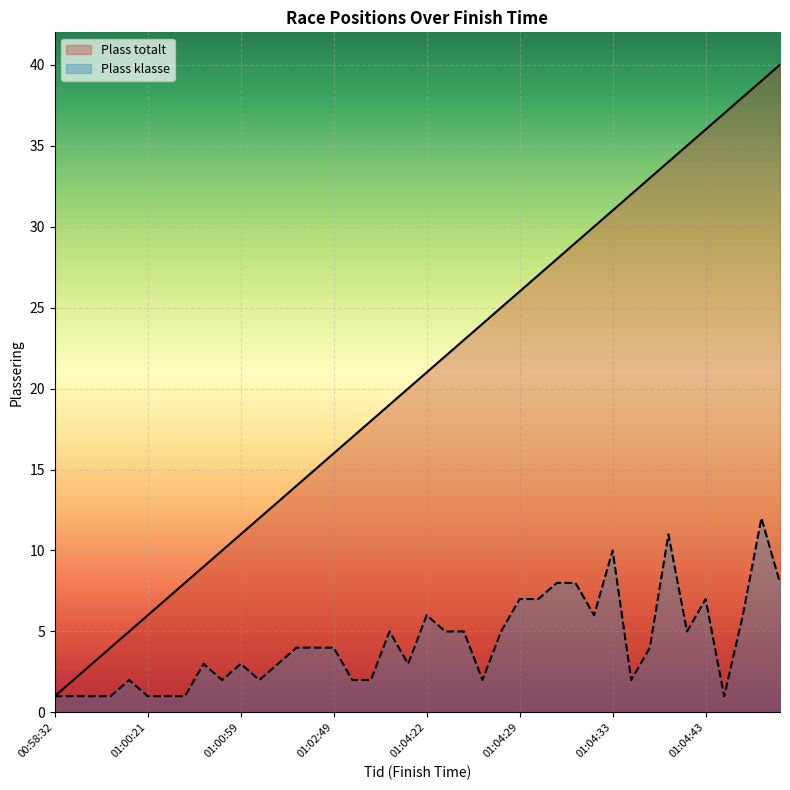

True or false: Plass klasse and Plass totalt cross at least once.

False